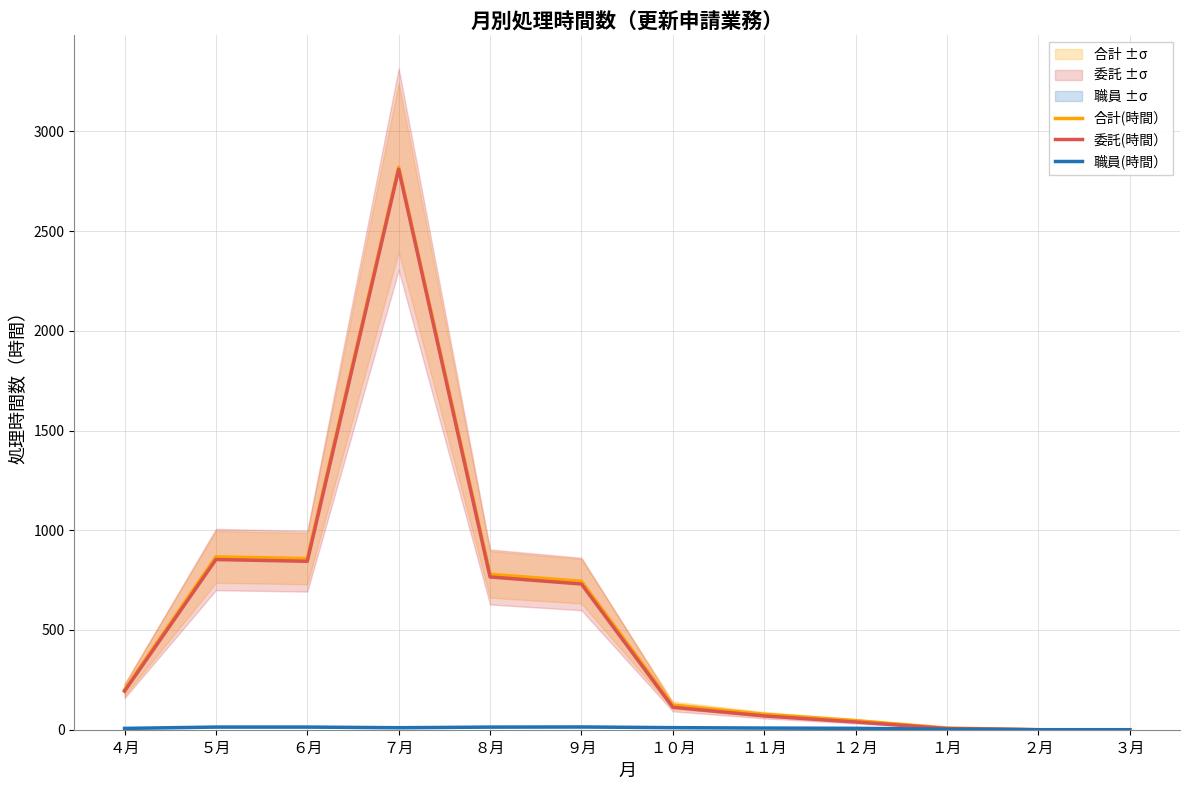

Rank the series at １１月 from highest to lowest value.

合計(時間）, 委託(時間）, 職員(時間）